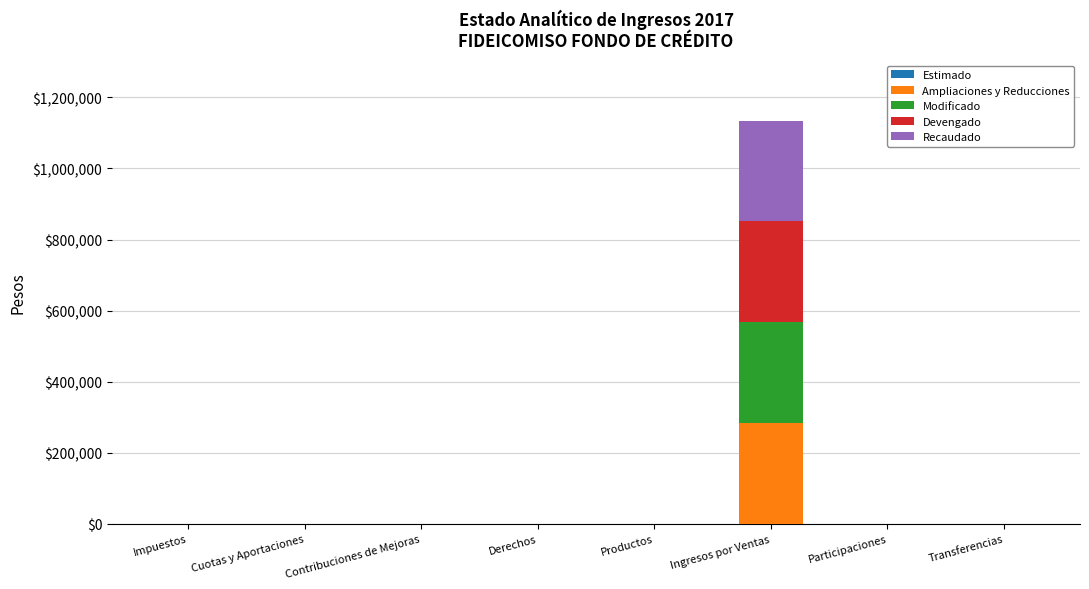

At which category is the sum across all series the highest?

Ingresos por Ventas